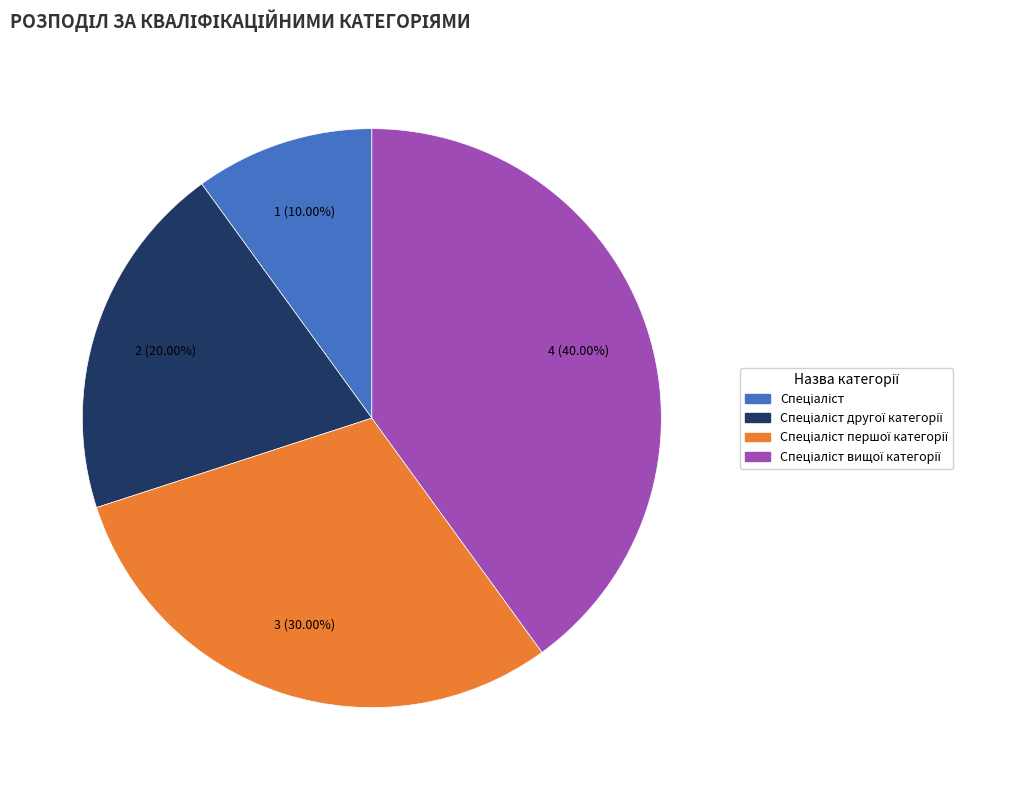

Is there any slice that represents more than half of the pie?

No